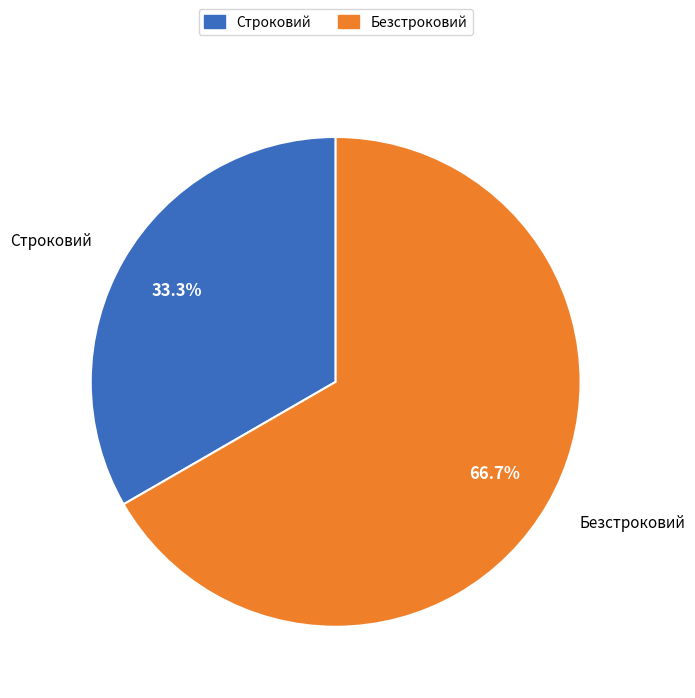

What is the largest slice in the pie chart?

Безстроковий